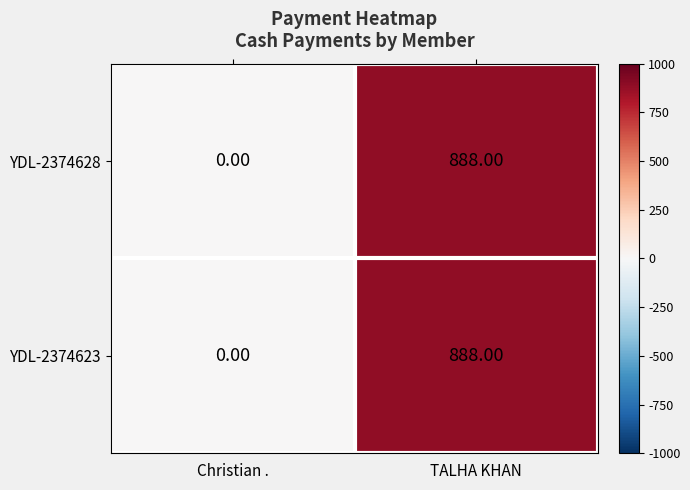

Which label corresponds to the largest value in the chart?

TALHA KHAN